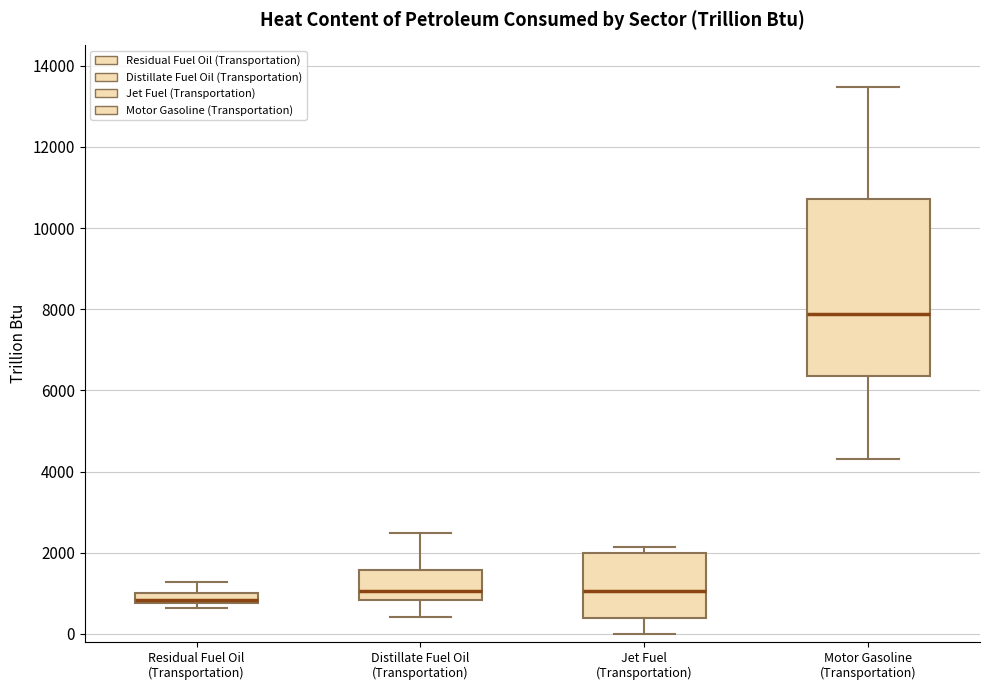

Which box is the tallest, from its lower edge to its upper edge?

Motor Gasoline (Transportation)